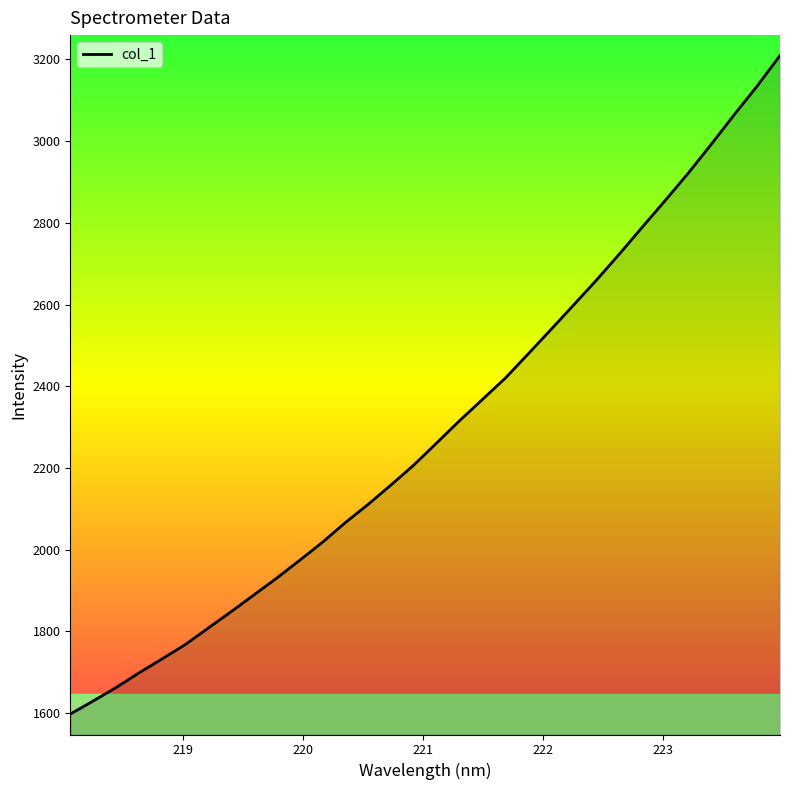

How many lines are shown in the chart?

1